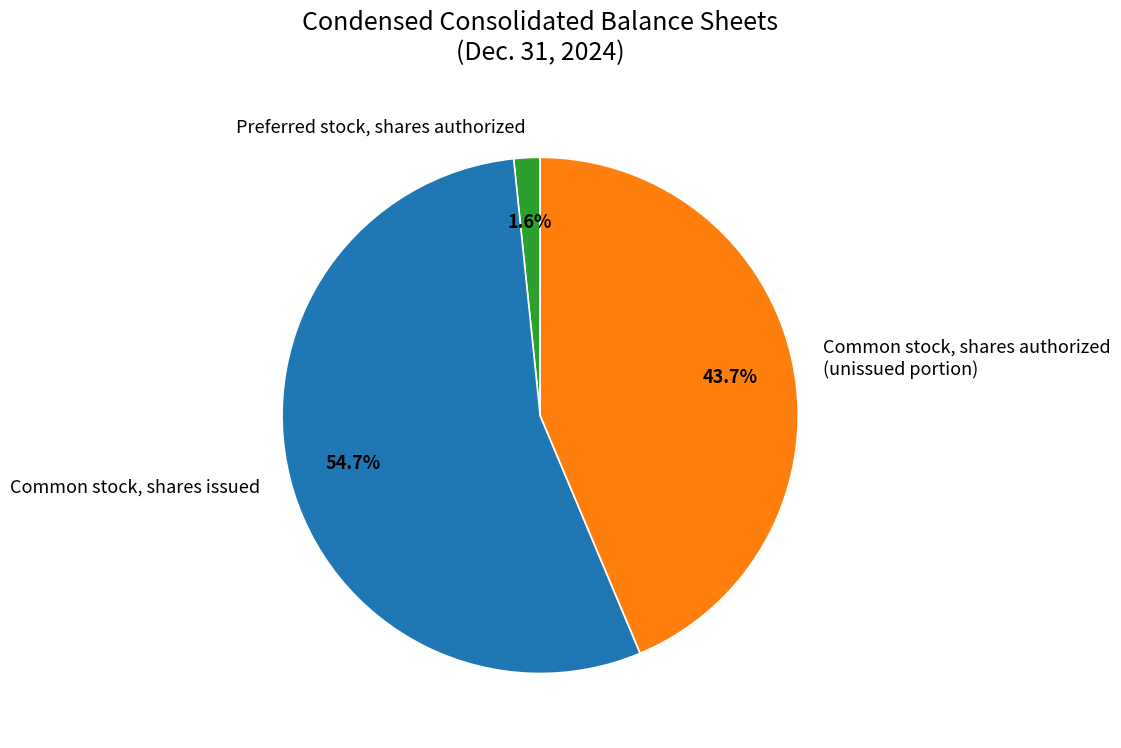

Rank the categories by value from highest to lowest.

Common stock, shares issued, Common stock, shares authorized (unissued portion), Preferred stock, shares authorized